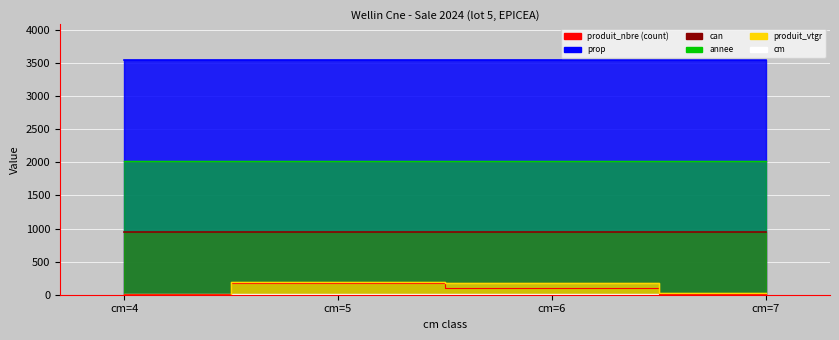

The value of can at cm=4 is 1293.1. True or false?

False